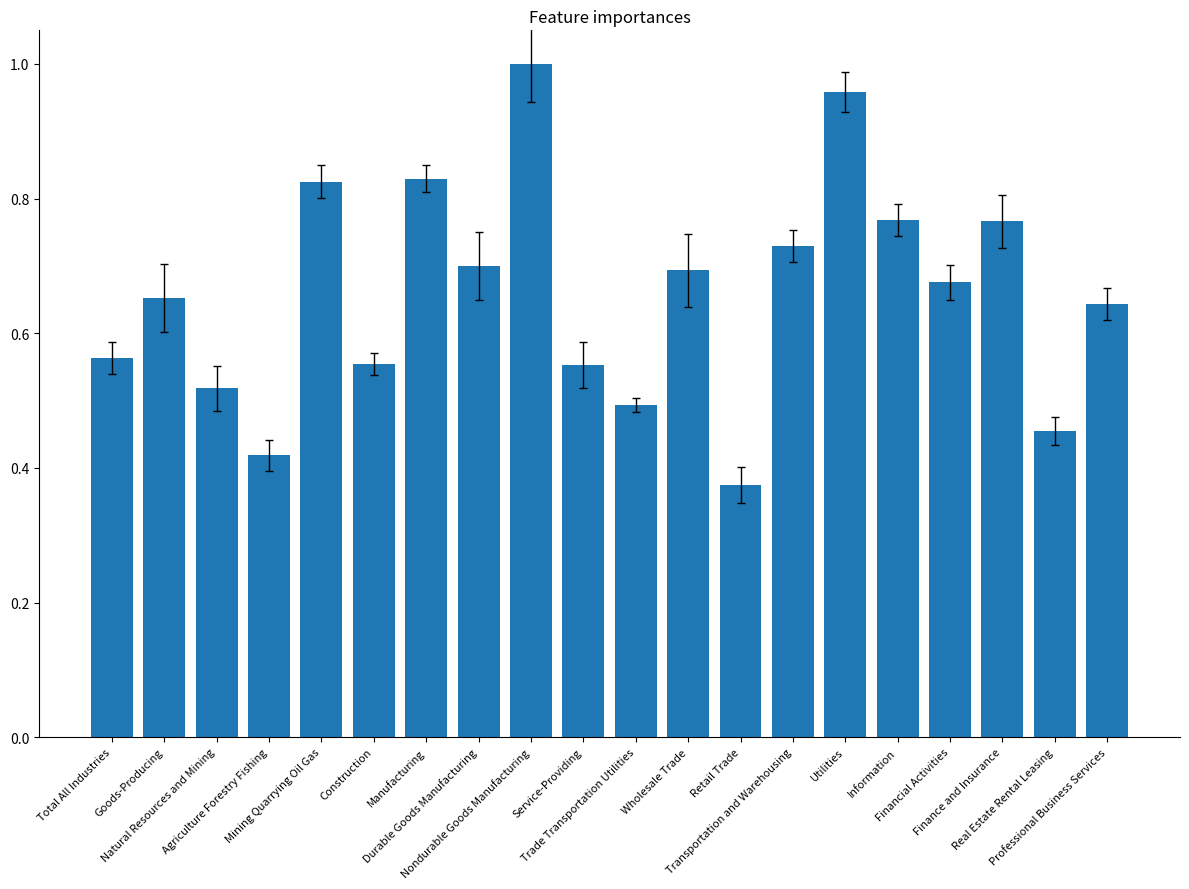

How many data points does each series have?

20